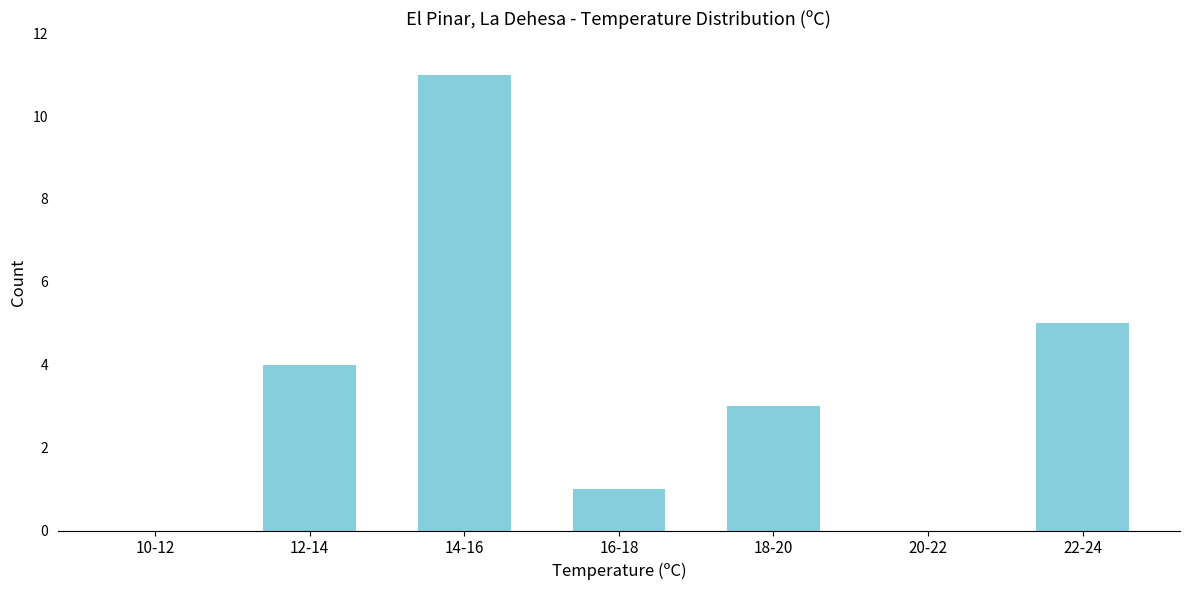

Reading left to right, extract all data points from this chart.

10-12=0	12-14=4	14-16=11	16-18=1	18-20=3	20-22=0	22-24=5